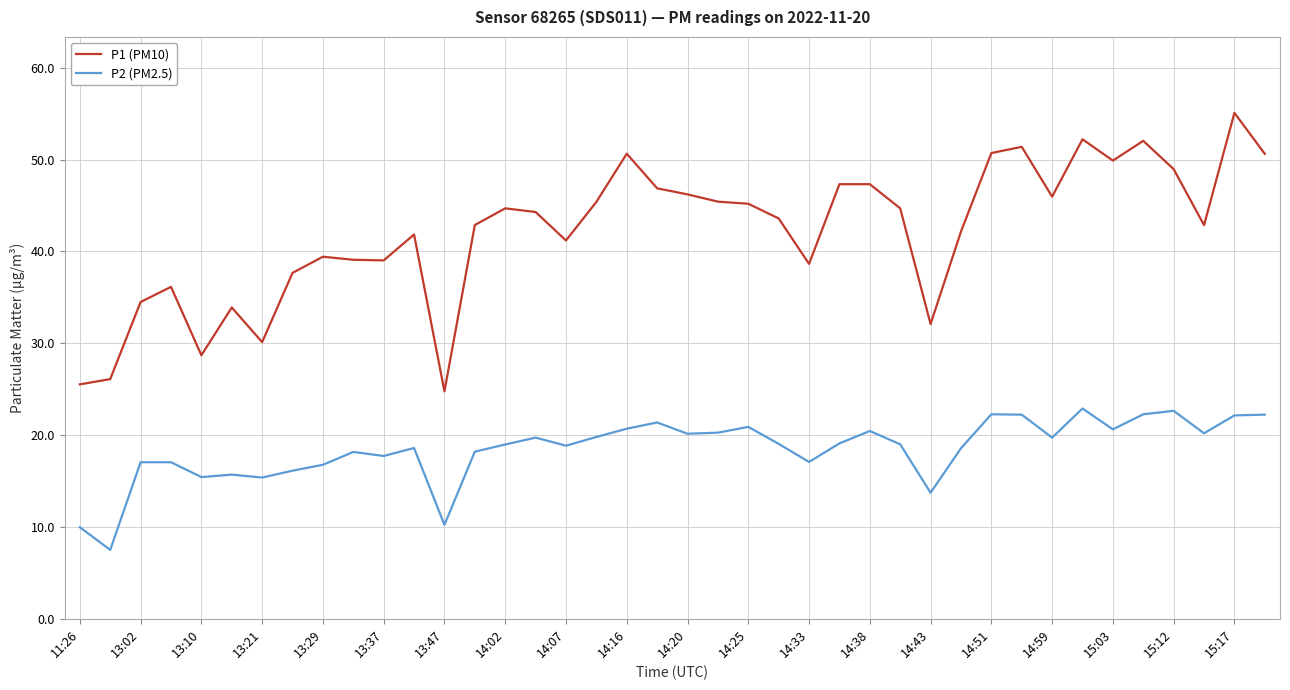

Which series has the largest total across all categories?

P1 (PM10)